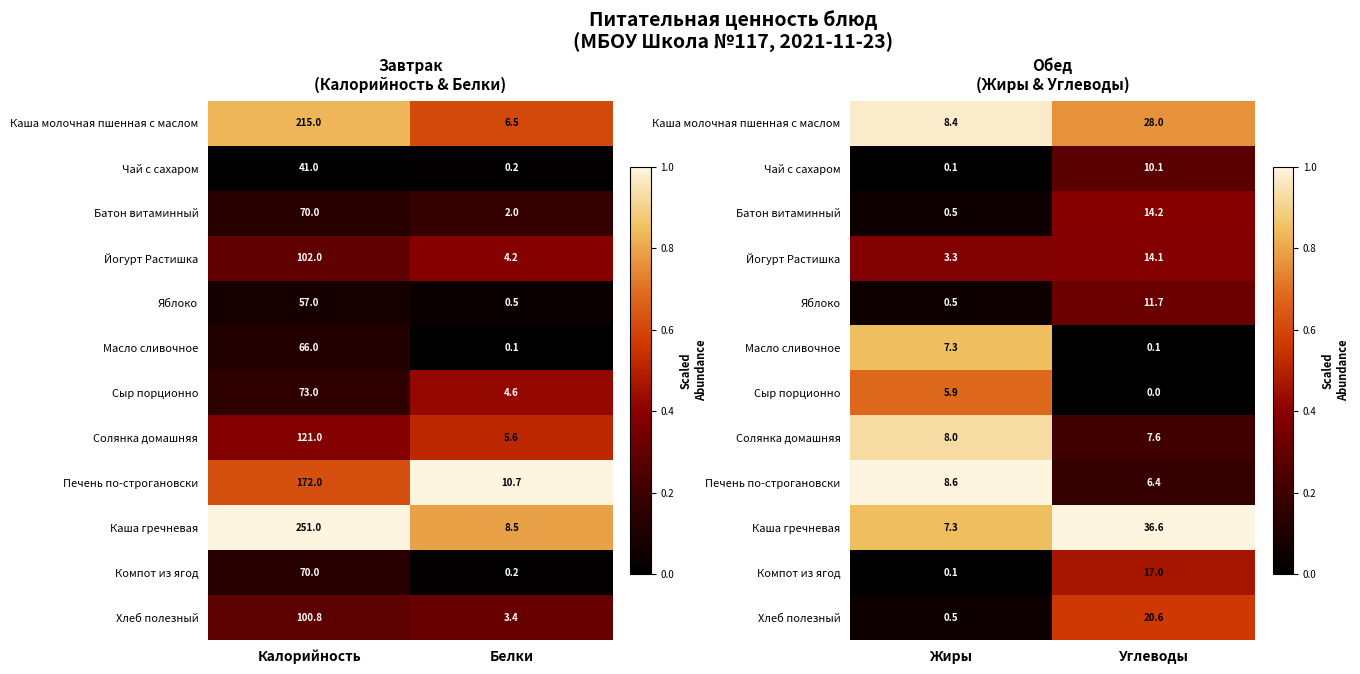

At which label does Каша молочная пшенная с маслом reach its minimum?

Углеводы